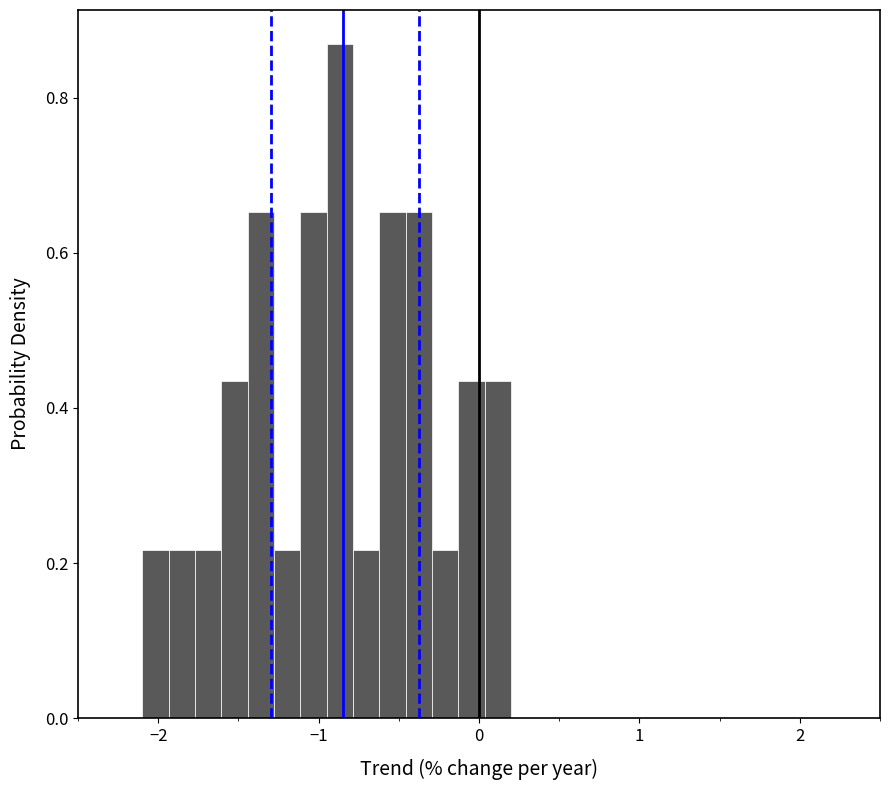

Read against the x-axis, roughly where is the centre of the tallest bar?

-0.9